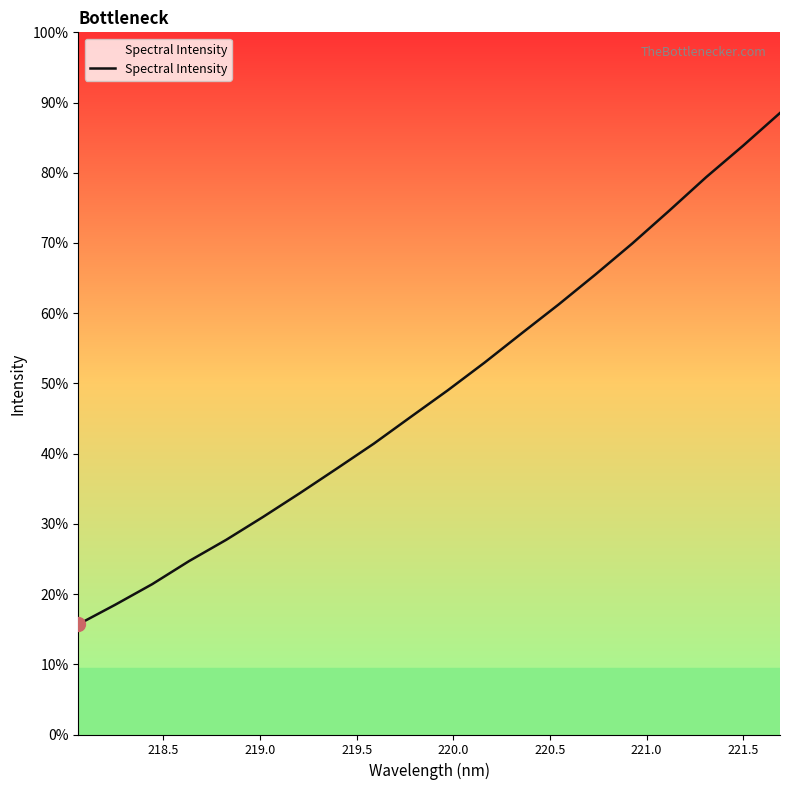

Is this an area chart (filled region under the line)?

Yes